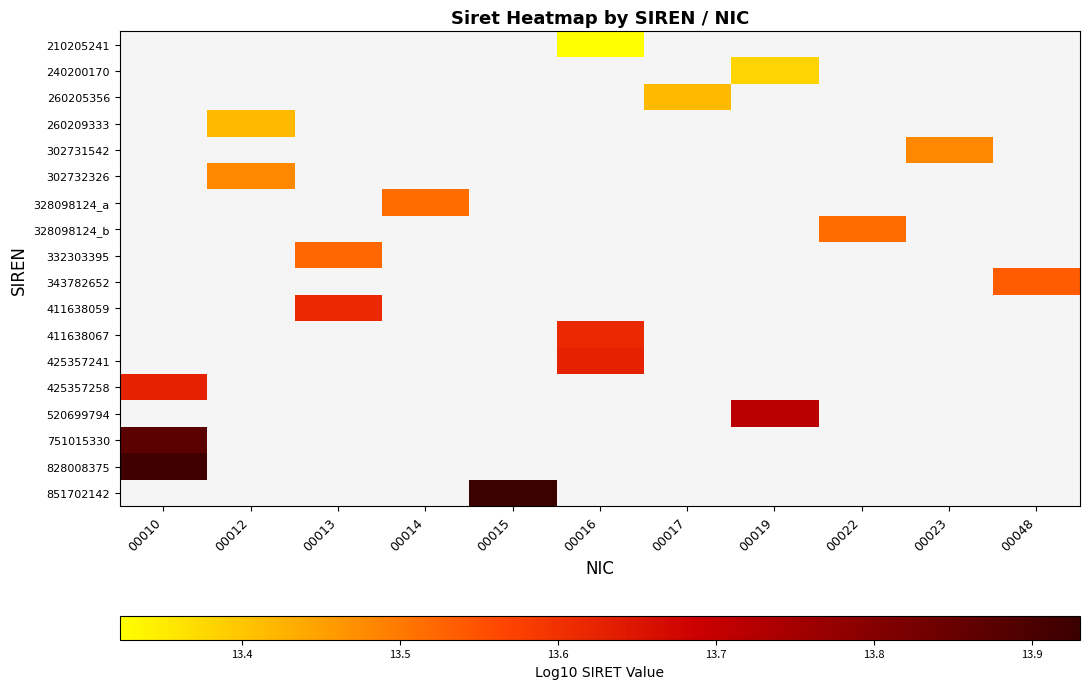

True or false: 328098124_a has a value of 22.7 at 00014.

False